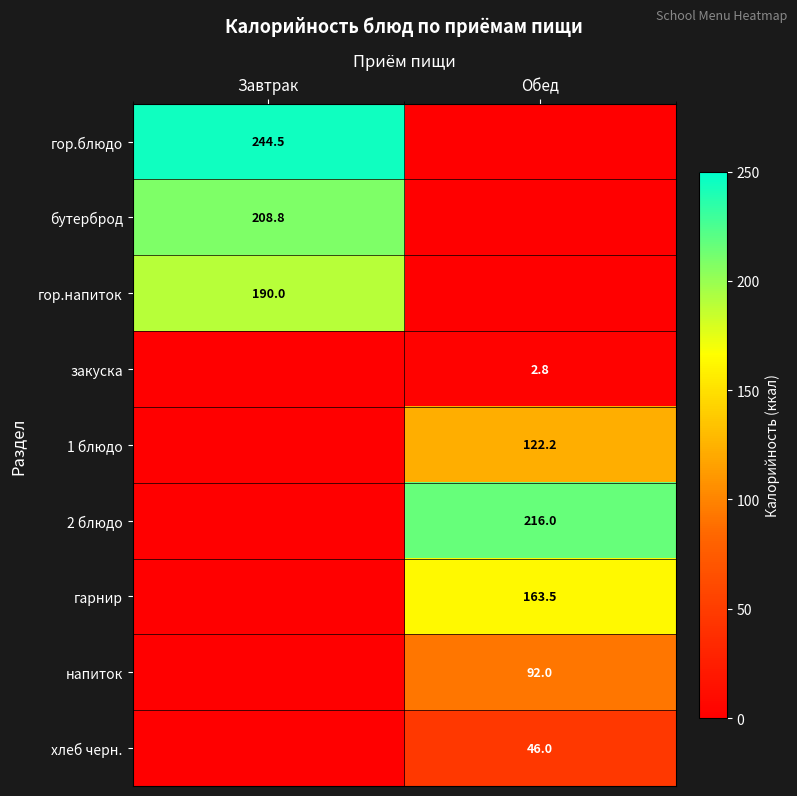

The закуска series shows 1.9 at Обед. True or false?

False